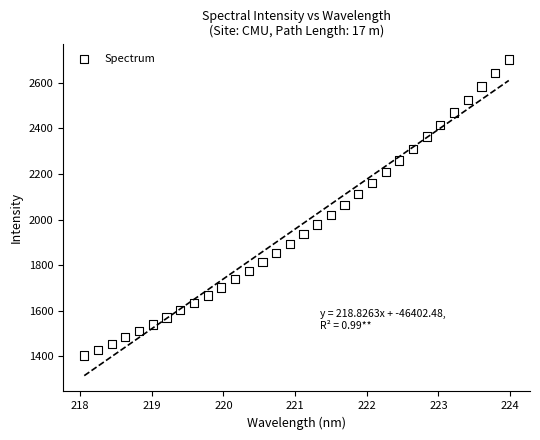

What is the range of X values (max minus min)?

5.9